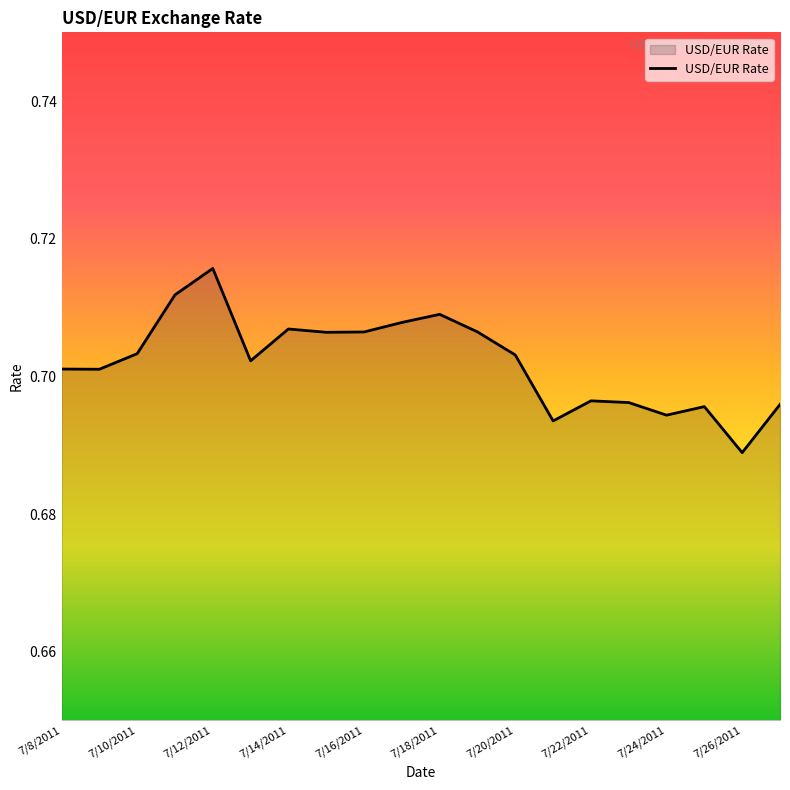

True or false: there are more than 1 points higher than both neighbors.

True